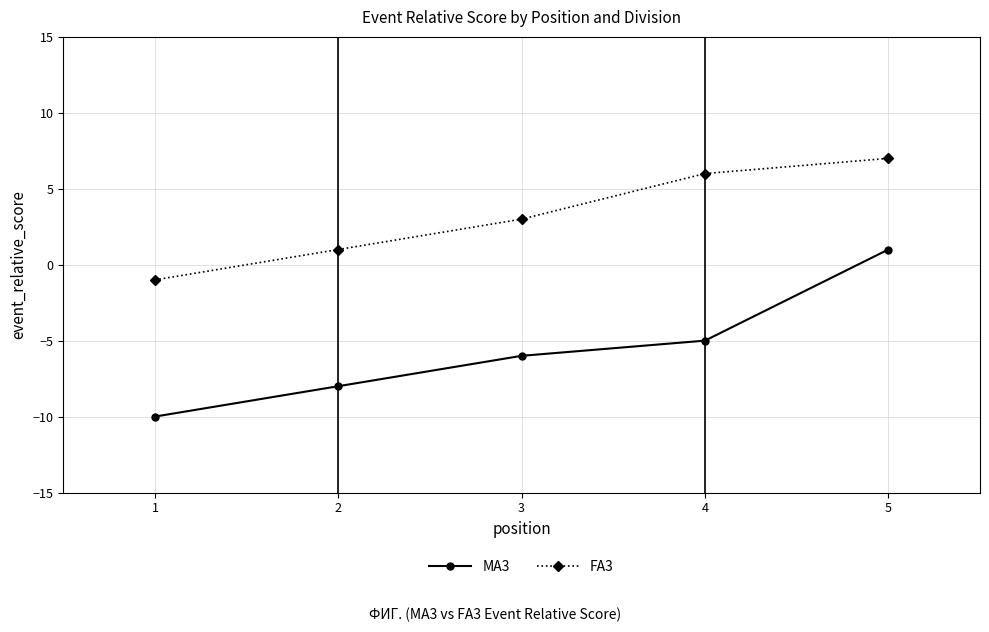

What is the difference between the maximum and minimum values in the MA3 series?

11